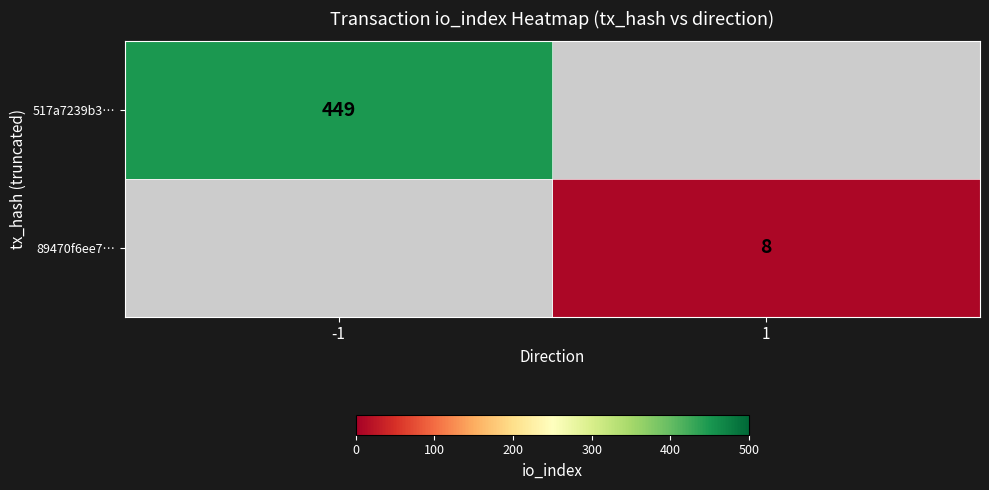

The value of 517a7239b3… at -1 is 297. True or false?

False